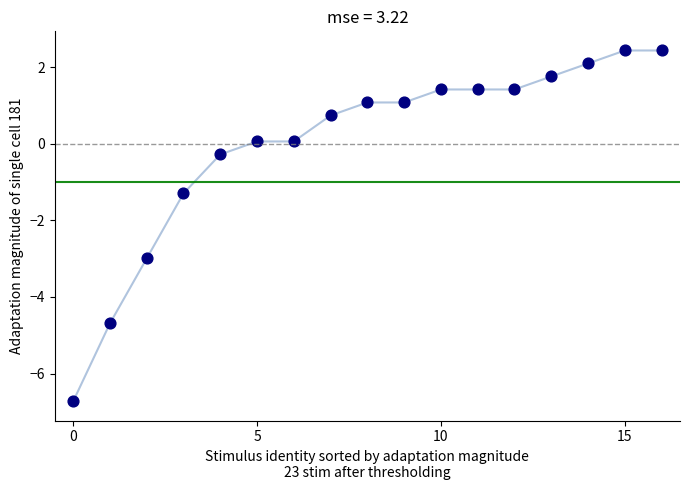

What Y value in the scatter plot is closest to -2?

-1.3